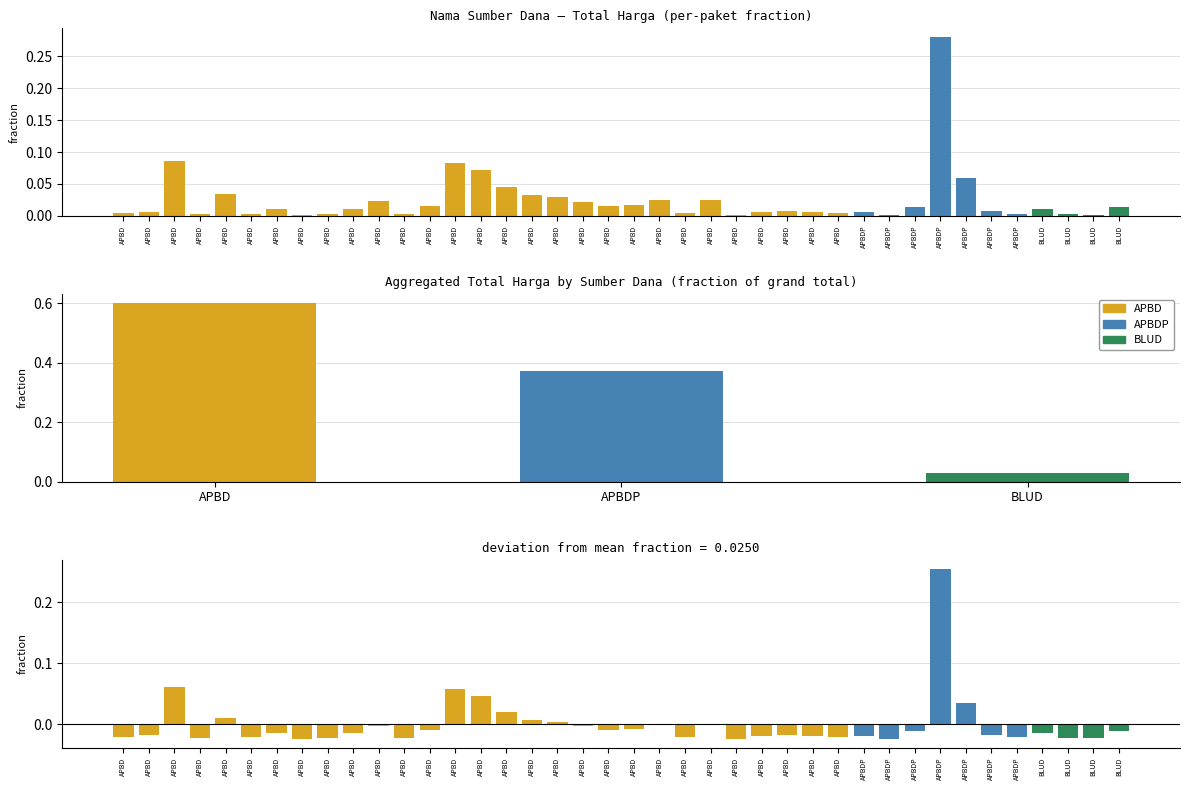

Between APBDP and APBDP, which is larger?

APBDP